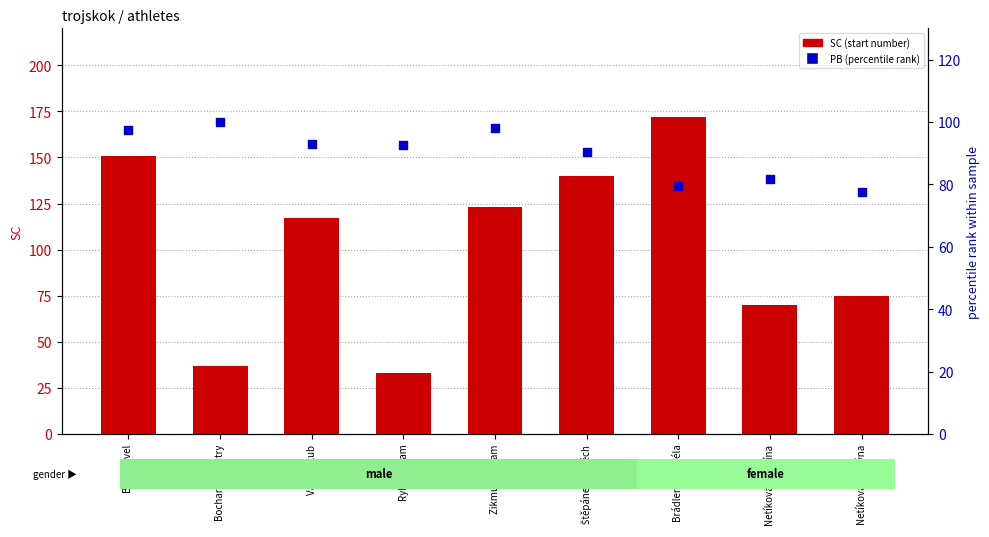

Is the value of PB (percentile rank) at Valo Jakub greater than the value of SC at Netíková Karolína?

Yes